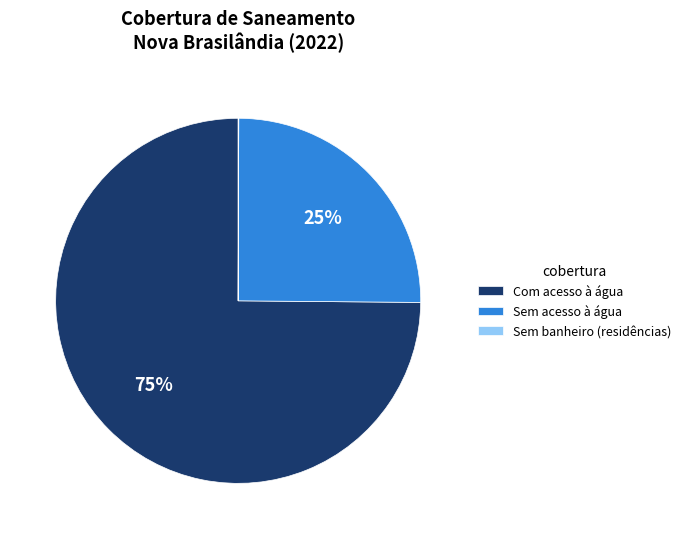

Is Sem acesso à água the majority of the pie?

No